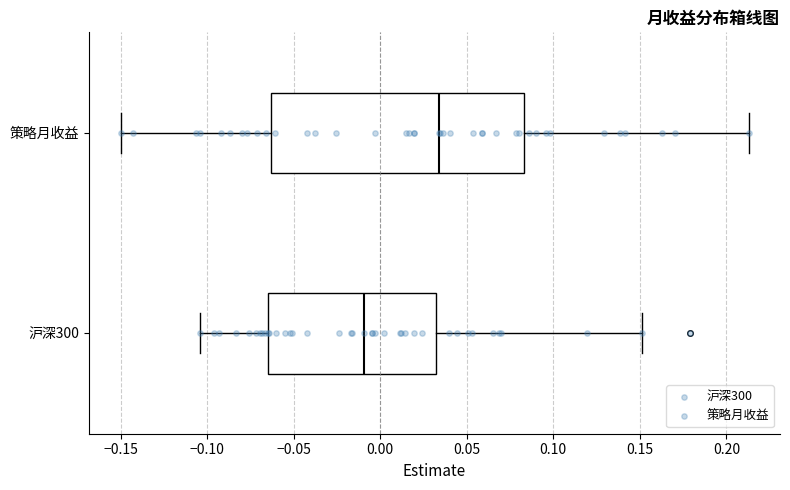

Where is the right edge of the box for 策略月收益 on the x-axis? The values are not printed on the chart, so give them approximately, as read against the axis.

0.085